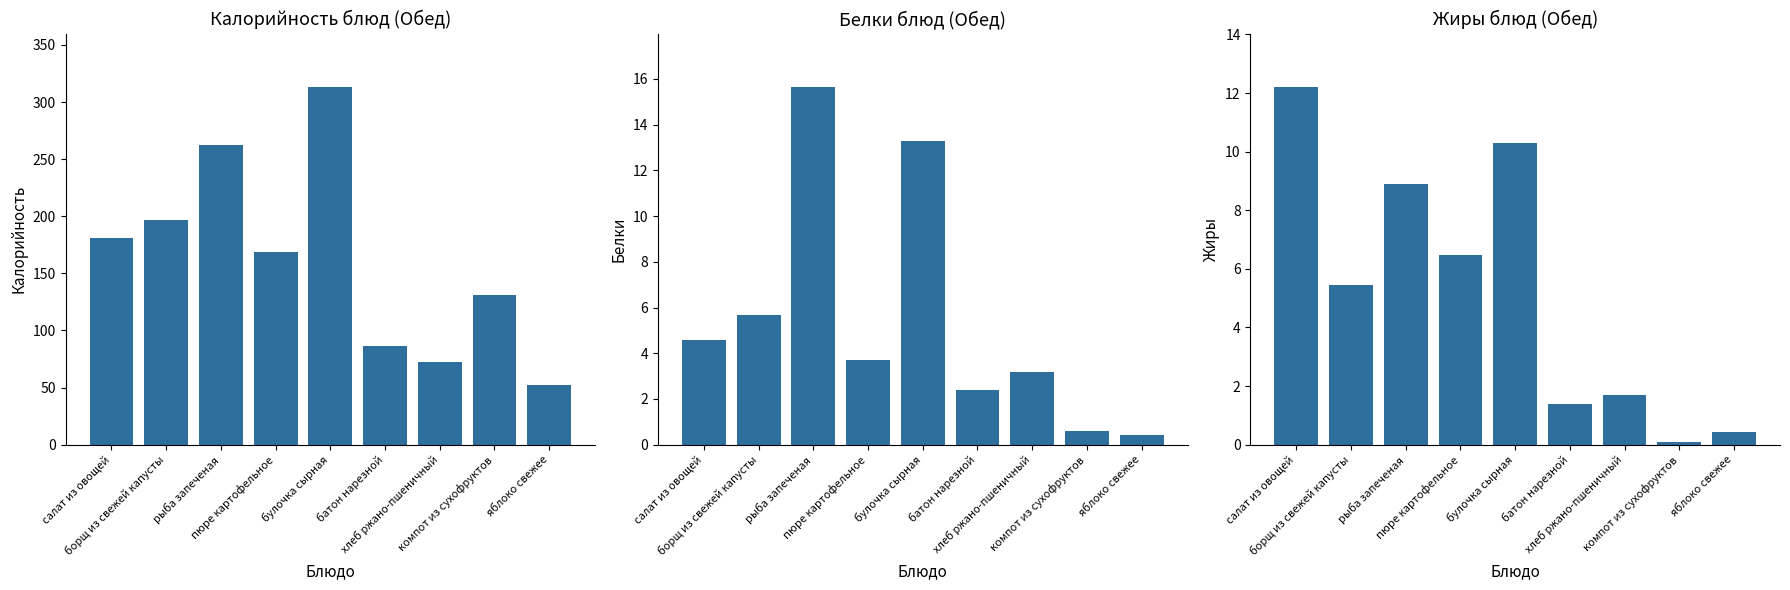

What is the average value of the Калорийность series?

162.6